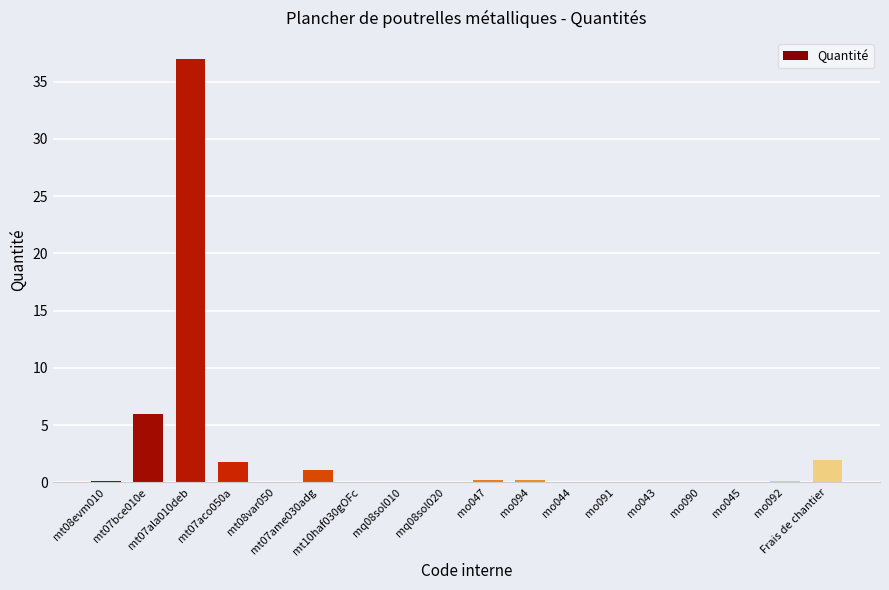

Read the value at mo044.

0.1